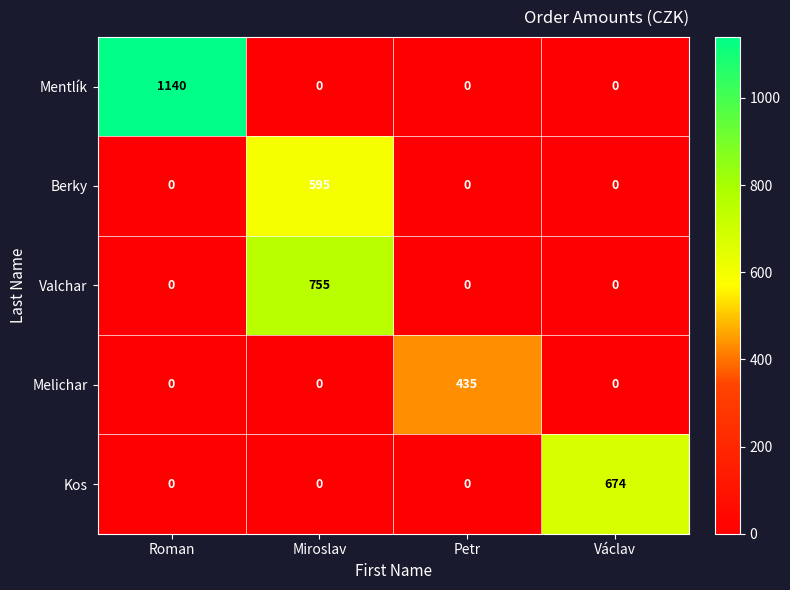

Rank the series by their maximum value, from lowest to highest.

Melichar, Berky, Kos, Valchar, Mentlík